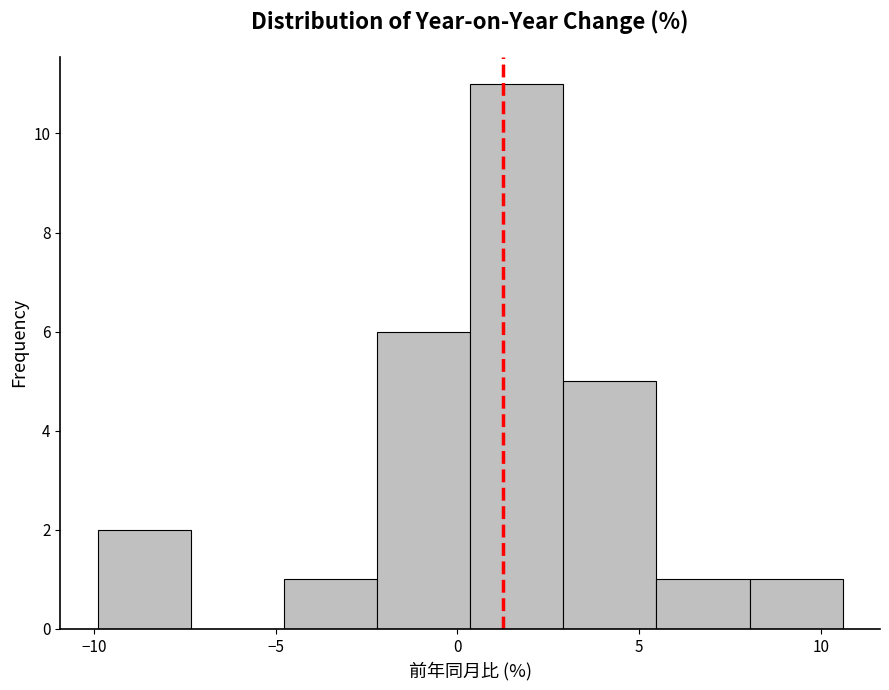

Reading left to right, transcribe this chart: for each bar, give the range it covers on the x-axis and its height. Neither the bar edges nor the heights are printed on the chart, so give them approximately, as read against the axes.

-10.0 to -7.5: 2
-7.5 to -5.0: 0
-5.0 to -2.0: 1
-2.0 to 0.5: 6
0.5 to 3.0: 11
3.0 to 5.5: 5
5.5 to 8.0: 1
8.0 to 10.5: 1